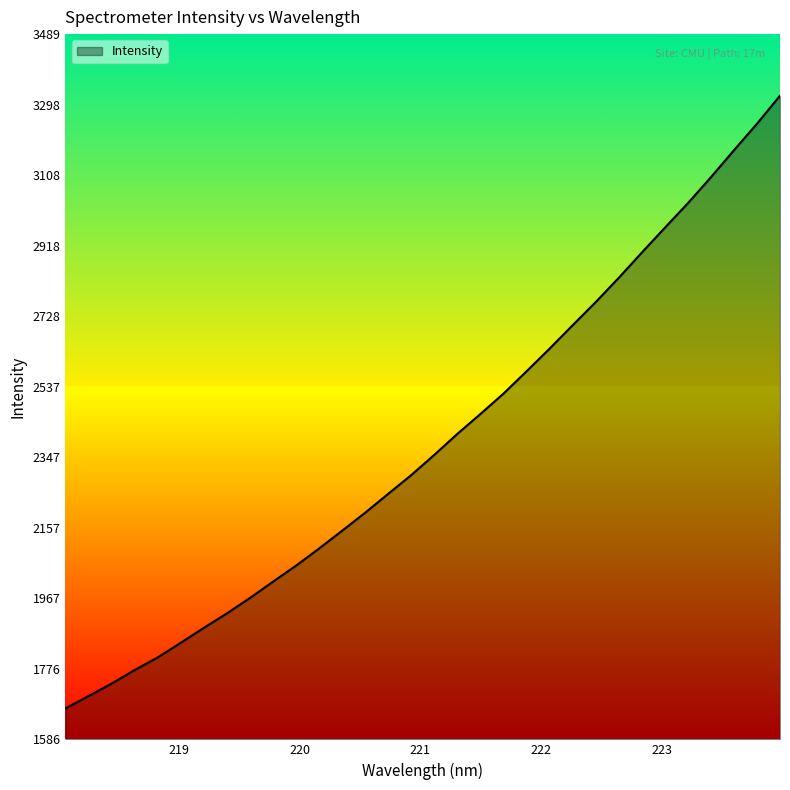

What is the smallest value displayed?

1669.6